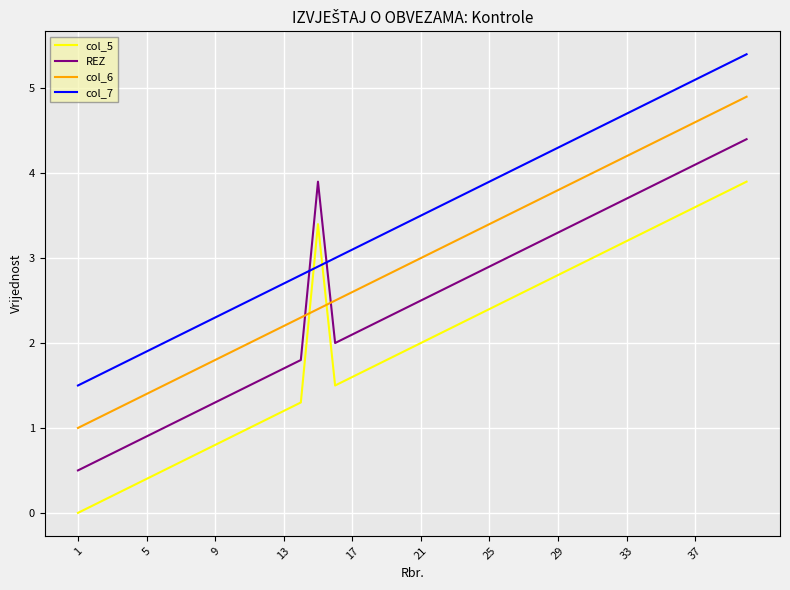

Reading right to left, what are all the values shown in this chart?

col_5: 3.9	3.8	3.7	3.6	3.5	3.4	3.3	3.2	3.1	3.0	2.9	2.8	2.7	2.6	2.5	2.4	2.3	2.2	2.1	2.0	1.9	1.8	1.7	1.6	1.5	3.4	1.3	1.2	1.1	1.0	0.9	0.8	0.7	0.6	0.5	0.4	0.3	0.2	0.1	0.0
REZ: 4.4	4.3	4.2	4.1	4.0	3.9	3.8	3.7	3.6	3.5	3.4	3.3	3.2	3.1	3.0	2.9	2.8	2.7	2.6	2.5	2.4	2.3	2.2	2.1	2.0	3.9	1.8	1.7	1.6	1.5	1.4	1.3	1.2	1.1	1.0	0.9	0.8	0.7	0.6	0.5
col_6: 4.9	4.8	4.7	4.6	4.5	4.4	4.3	4.2	4.1	4.0	3.9	3.8	3.7	3.6	3.5	3.4	3.3	3.2	3.1	3.0	2.9	2.8	2.7	2.6	2.5	2.4	2.3	2.2	2.1	2.0	1.9	1.8	1.7	1.6	1.5	1.4	1.3	1.2	1.1	1.0
col_7: 5.4	5.3	5.2	5.1	5.0	4.9	4.8	4.7	4.6	4.5	4.4	4.3	4.2	4.1	4.0	3.9	3.8	3.7	3.6	3.5	3.4	3.3	3.2	3.1	3.0	2.9	2.8	2.7	2.6	2.5	2.4	2.3	2.2	2.1	2.0	1.9	1.8	1.7	1.6	1.5